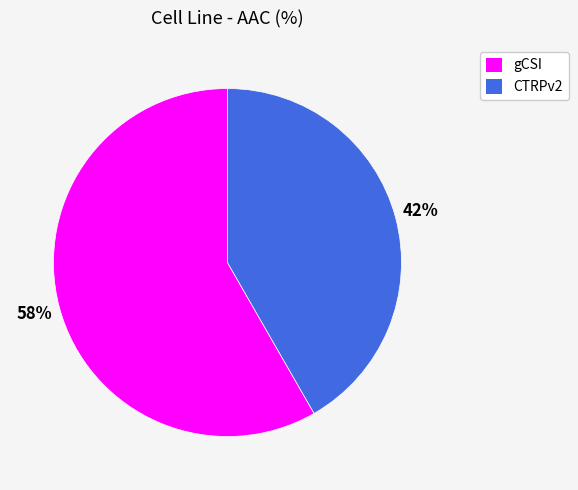

Does CTRPv2 account for over 50% of the chart?

No